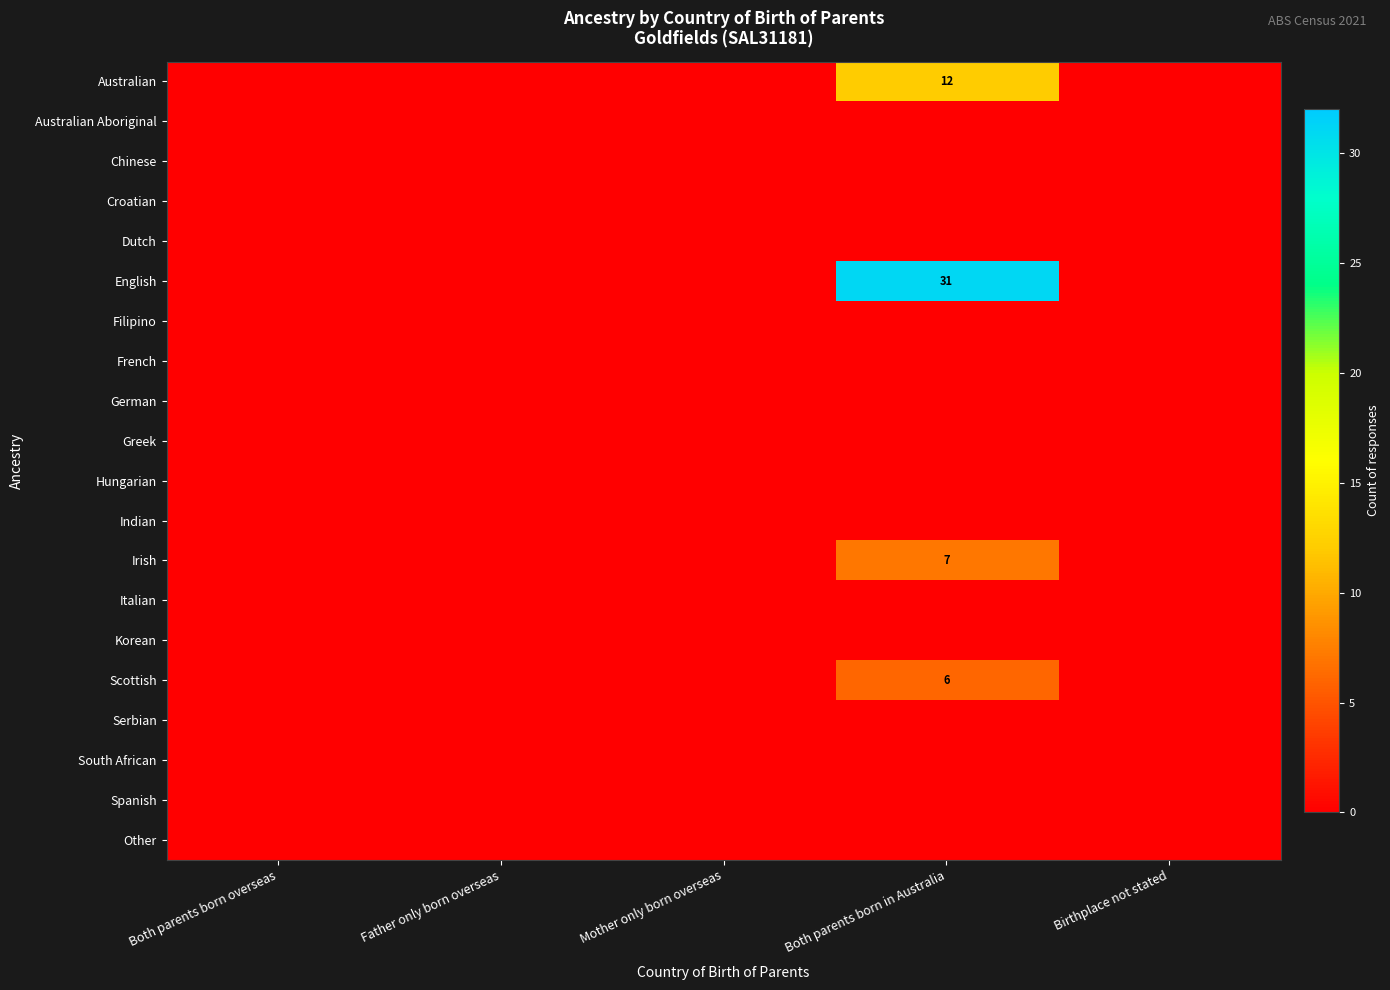

The value of Scottish at Both parents born in Australia is 2. True or false?

False